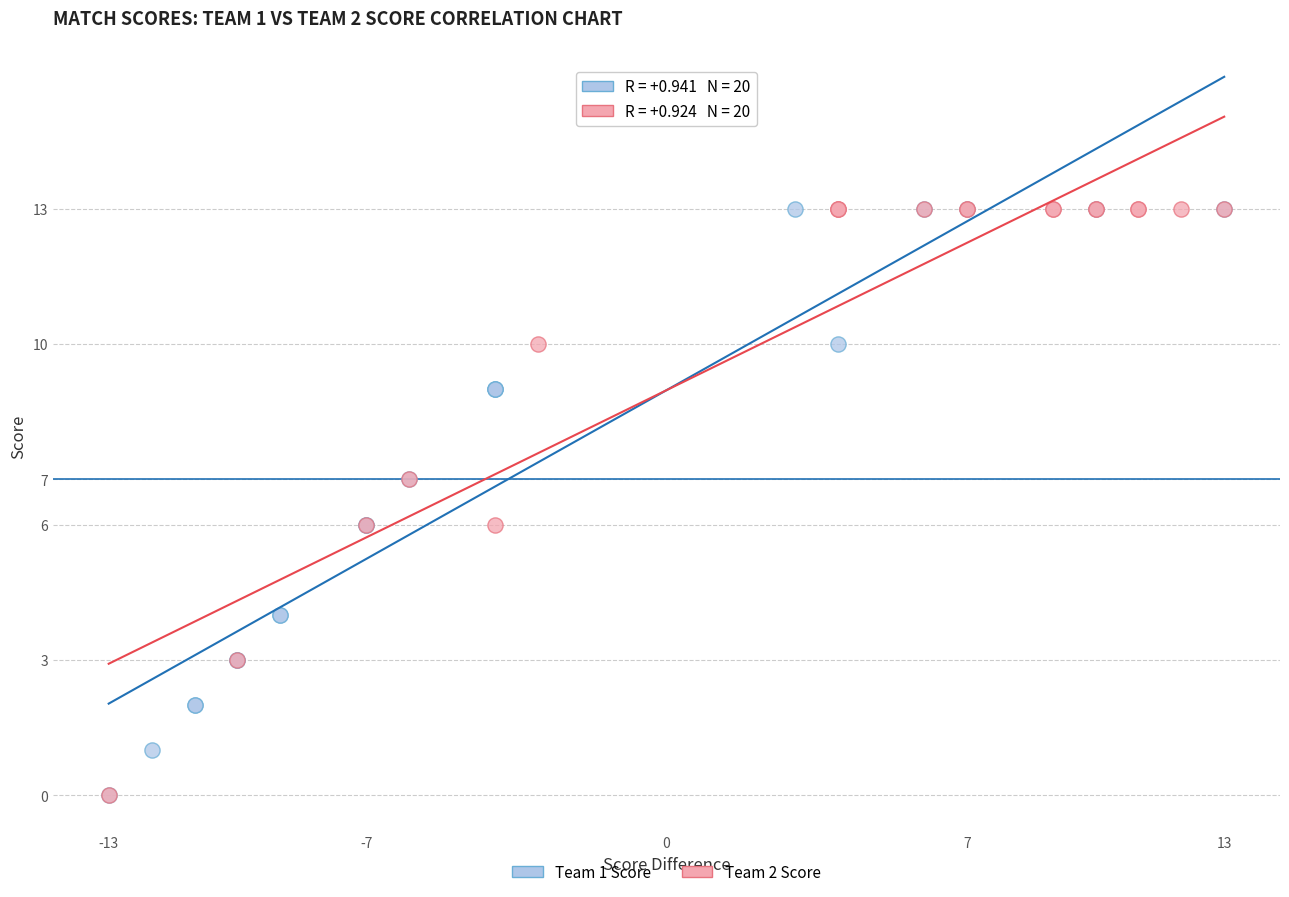

What are all the series names shown in the legend?

Team 1 Score, Team 2 Score